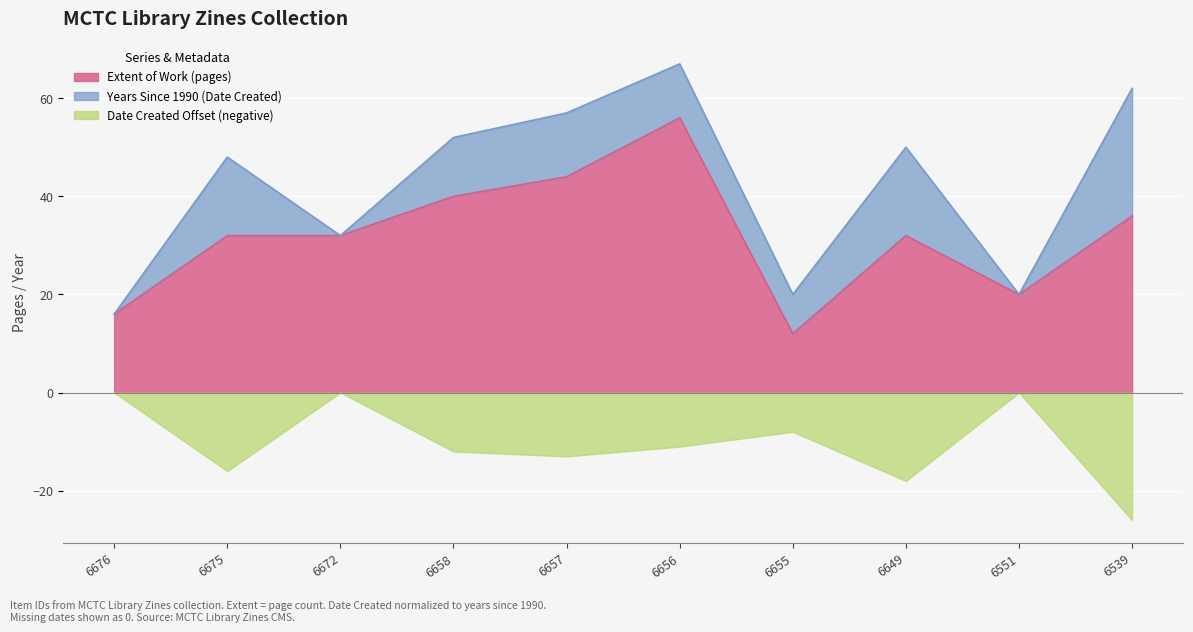

How many data points does each series have?

10